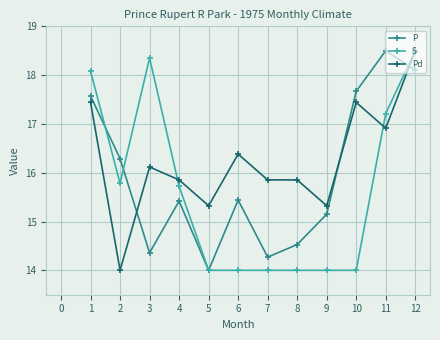

What is the minimum value shown in the chart?

14.0